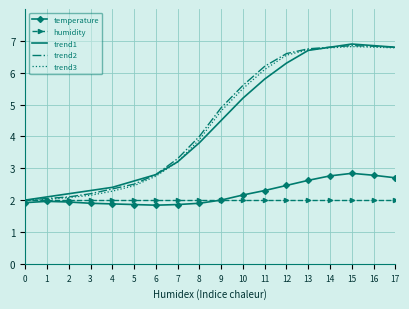

What is the total value across all series at 10?

20.5